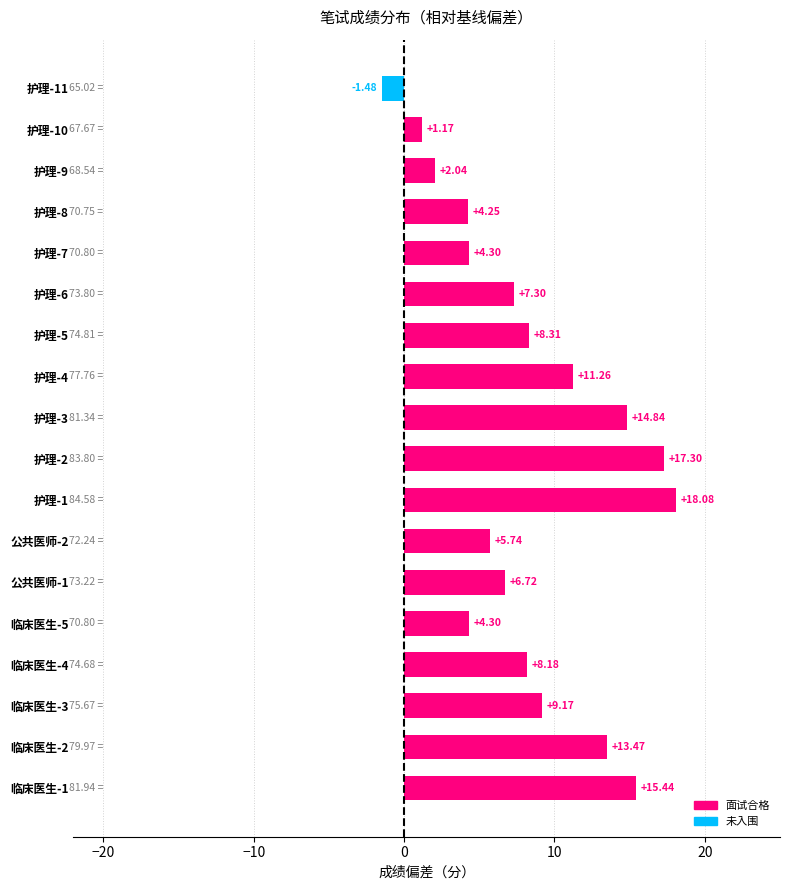

The value at 公共医师-1 is 12.0. True or false?

False